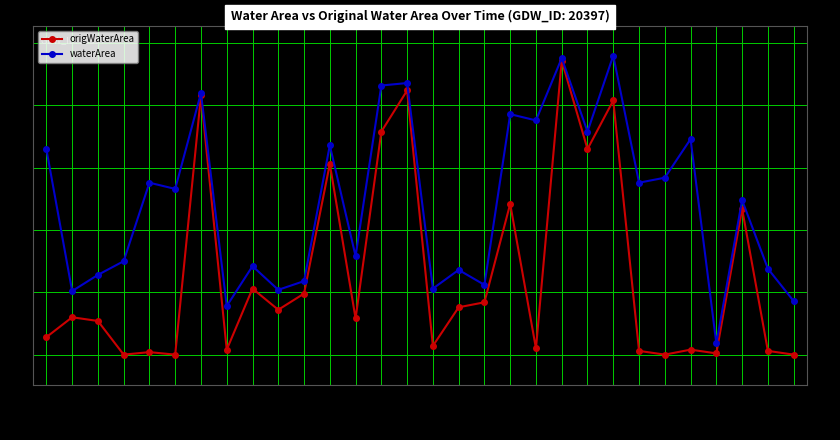

At which label does waterArea first exceed 1?

1994_07